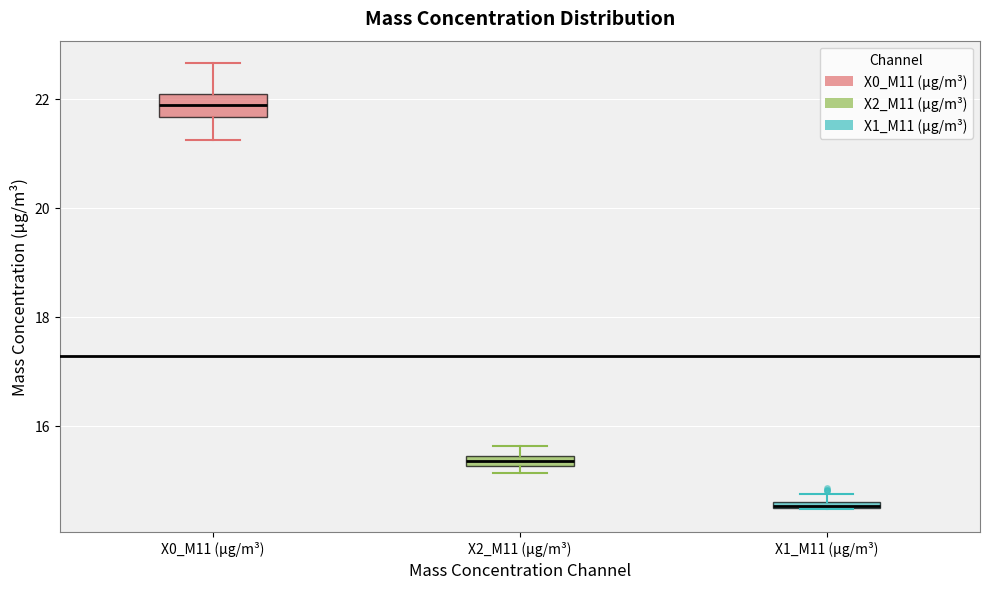

Comparing the boxes themselves (not the whiskers), which one is the tallest?

X0_M11 (μg/m³)